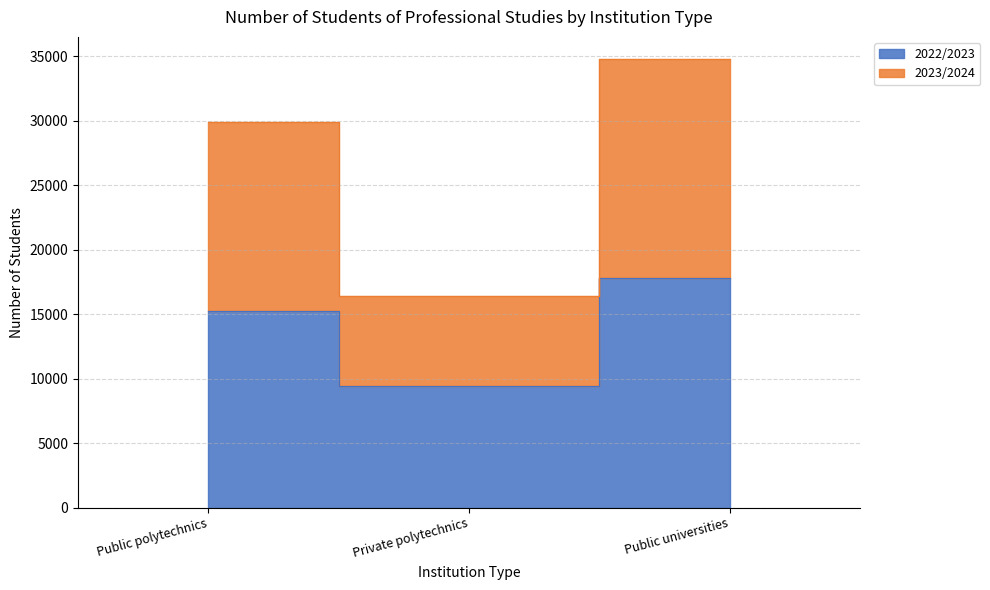

Which series changed the most between Public polytechnics and Private polytechnics?

2023/2024